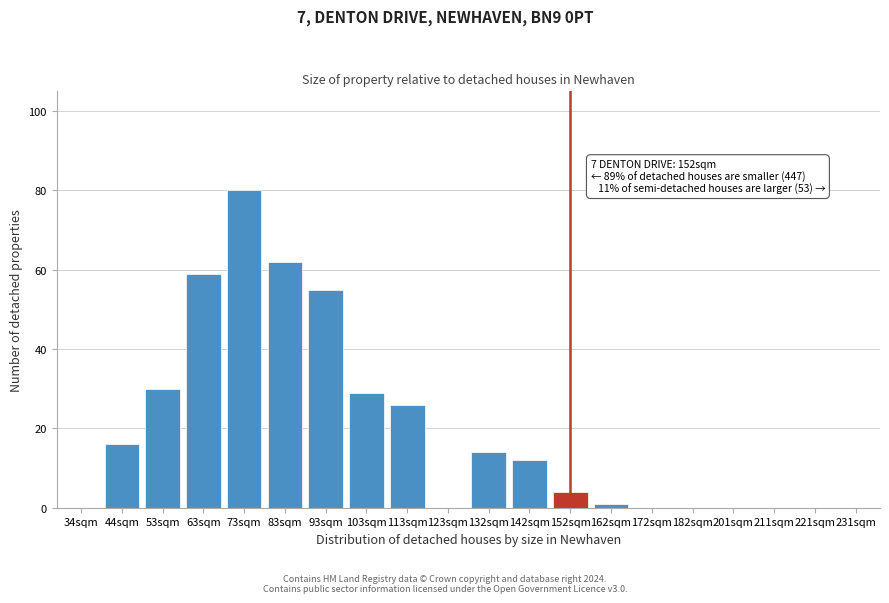

Reading left to right, what are all the values shown in this chart?

34sqm=0	44sqm=16	53sqm=30	63sqm=59	73sqm=80	83sqm=62	93sqm=55	103sqm=29	113sqm=26	123sqm=0	132sqm=14	142sqm=12	152sqm=4	162sqm=1	172sqm=0	182sqm=0	201sqm=0	211sqm=0	221sqm=0	231sqm=0